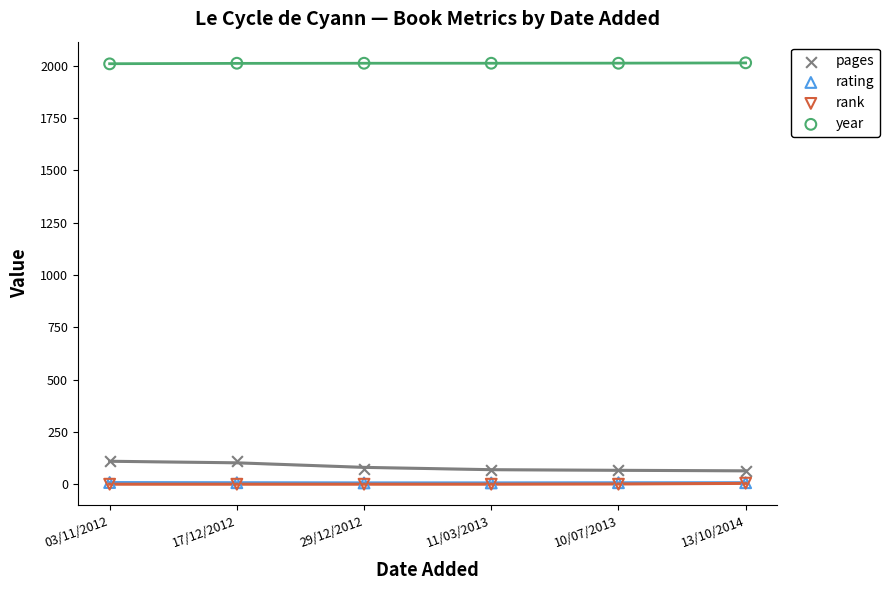

Which series reaches the minimum Y coordinate?

rank